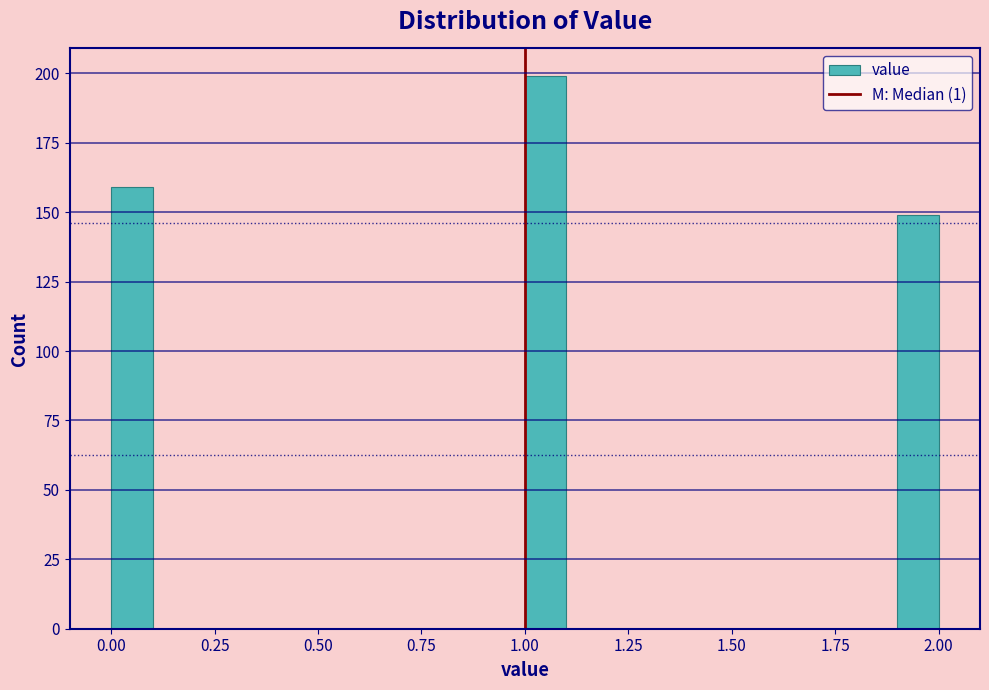

Read against the x-axis, roughly where is the centre of the tallest bar?

1.05